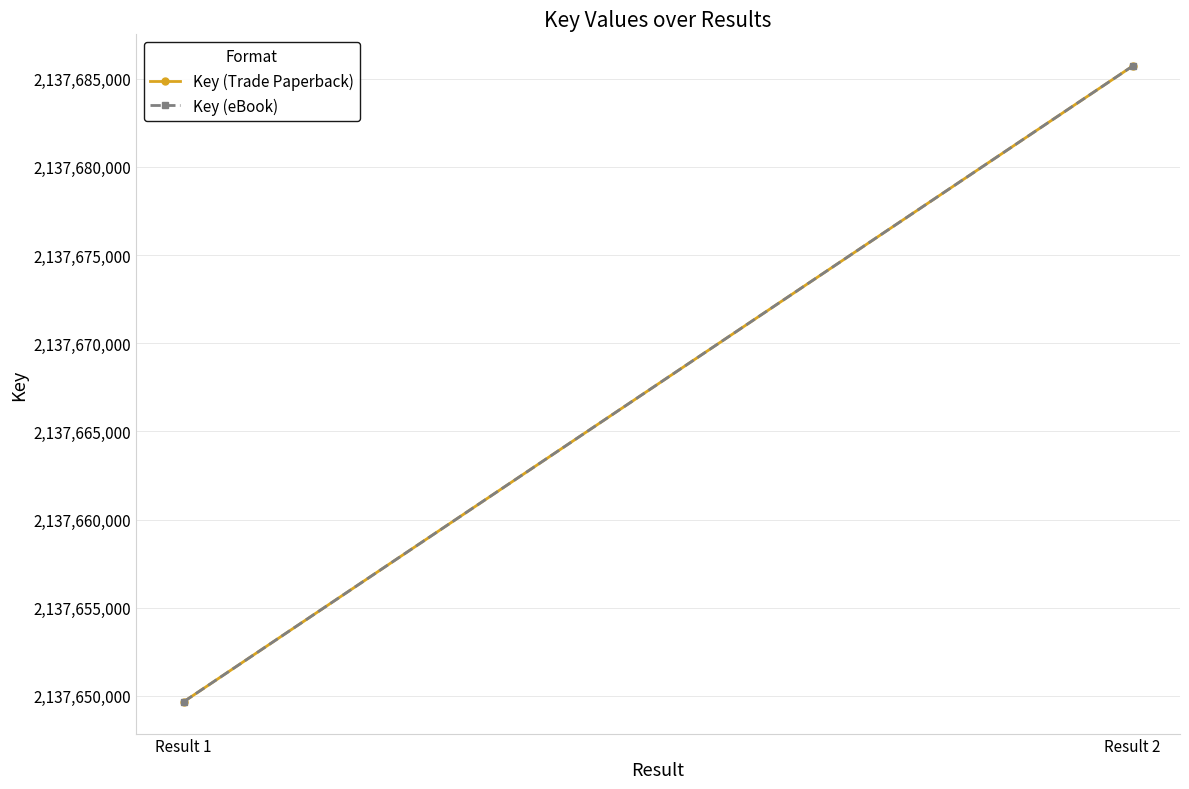

At Result 2, list the series in order from largest to smallest.

Key (Trade Paperback), Key (eBook)